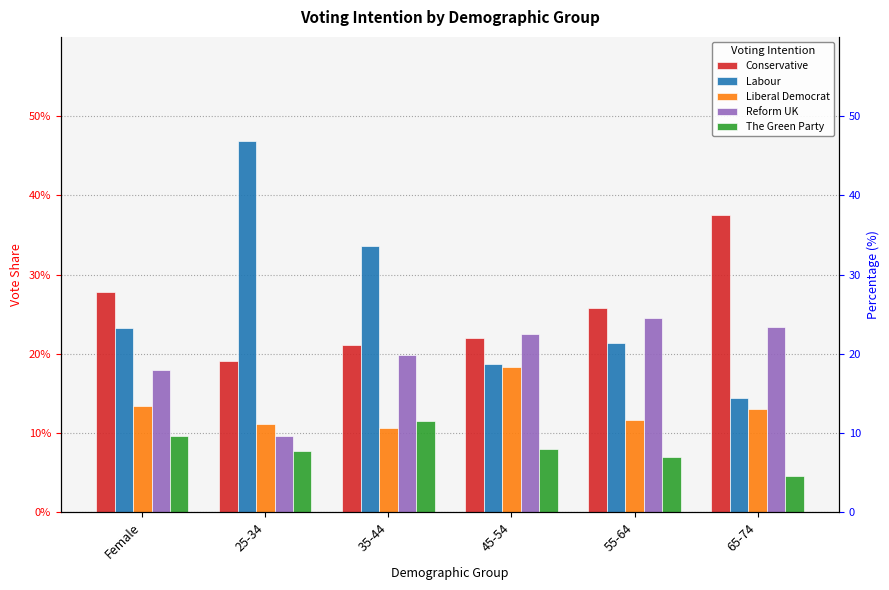

At 65-74, list the series in order from largest to smallest.

Conservative, Reform UK, Labour, Liberal Democrat, The Green Party